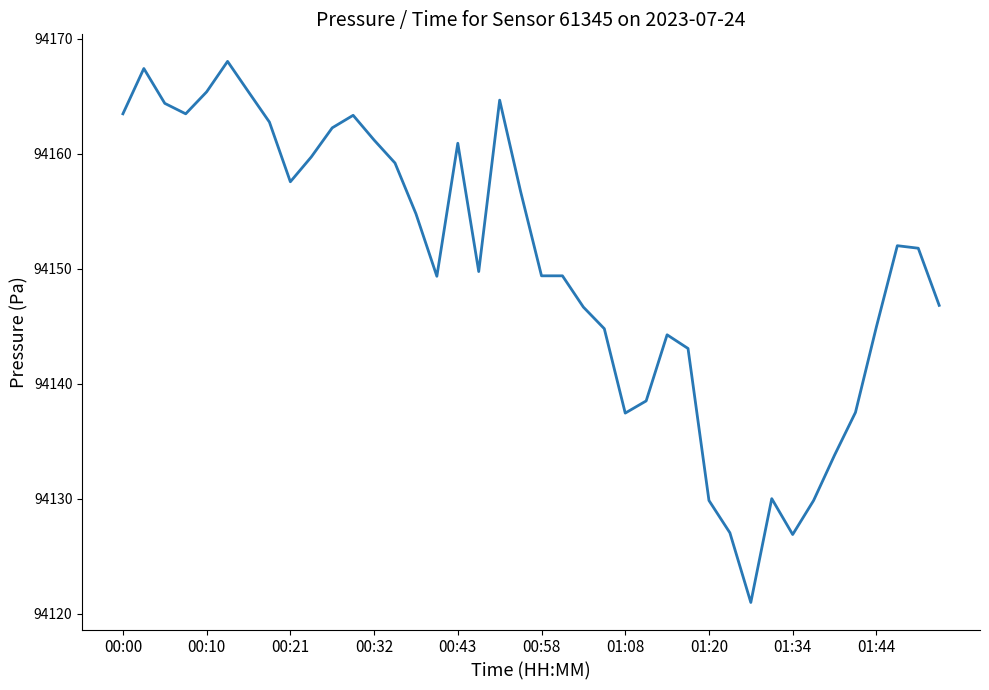

What is the smallest value displayed?

94121.0